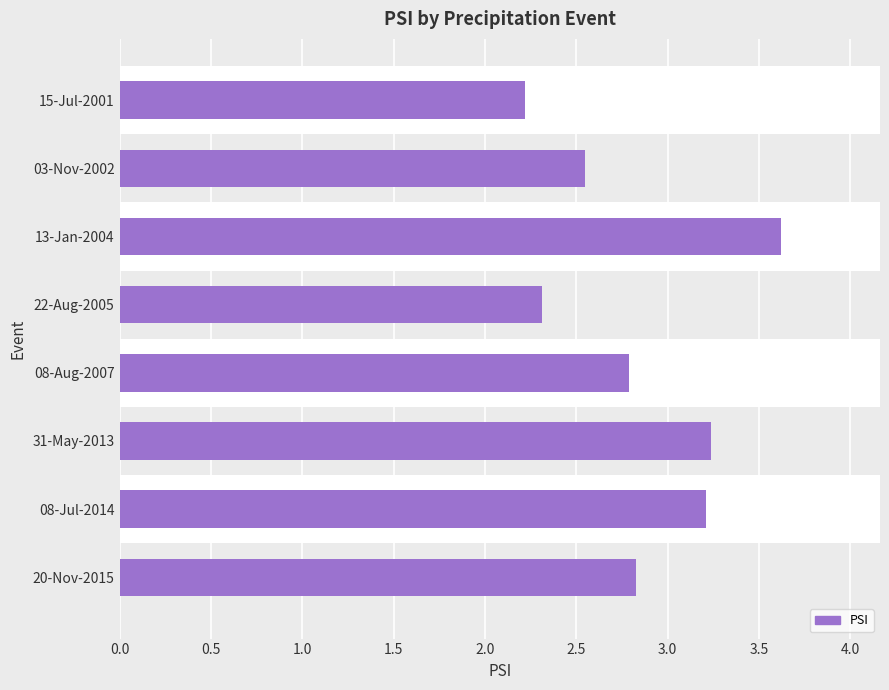

How many values are between 2 and 3?

5